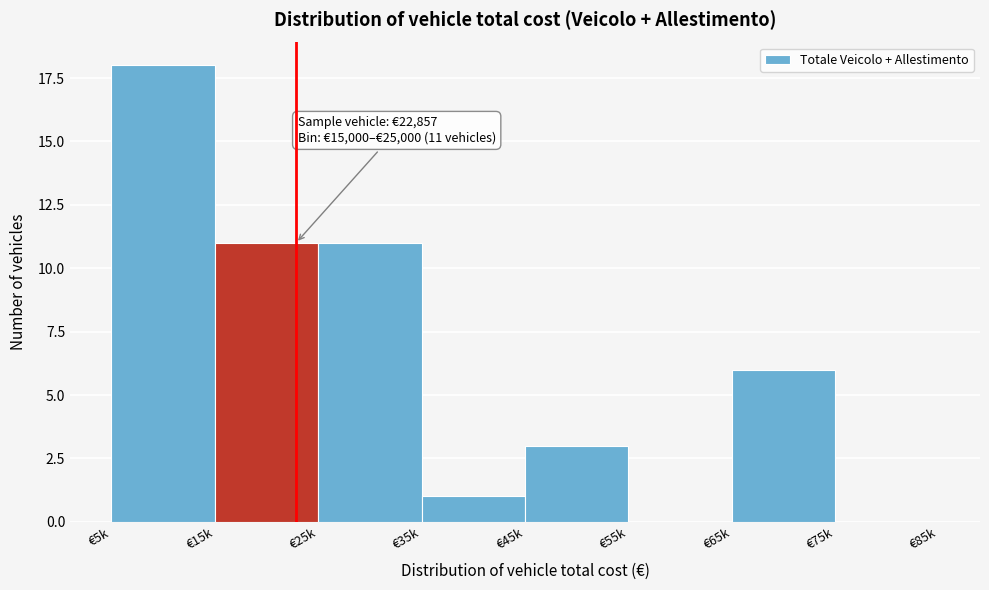

What is the sum of the values at €25k and €65k?

17